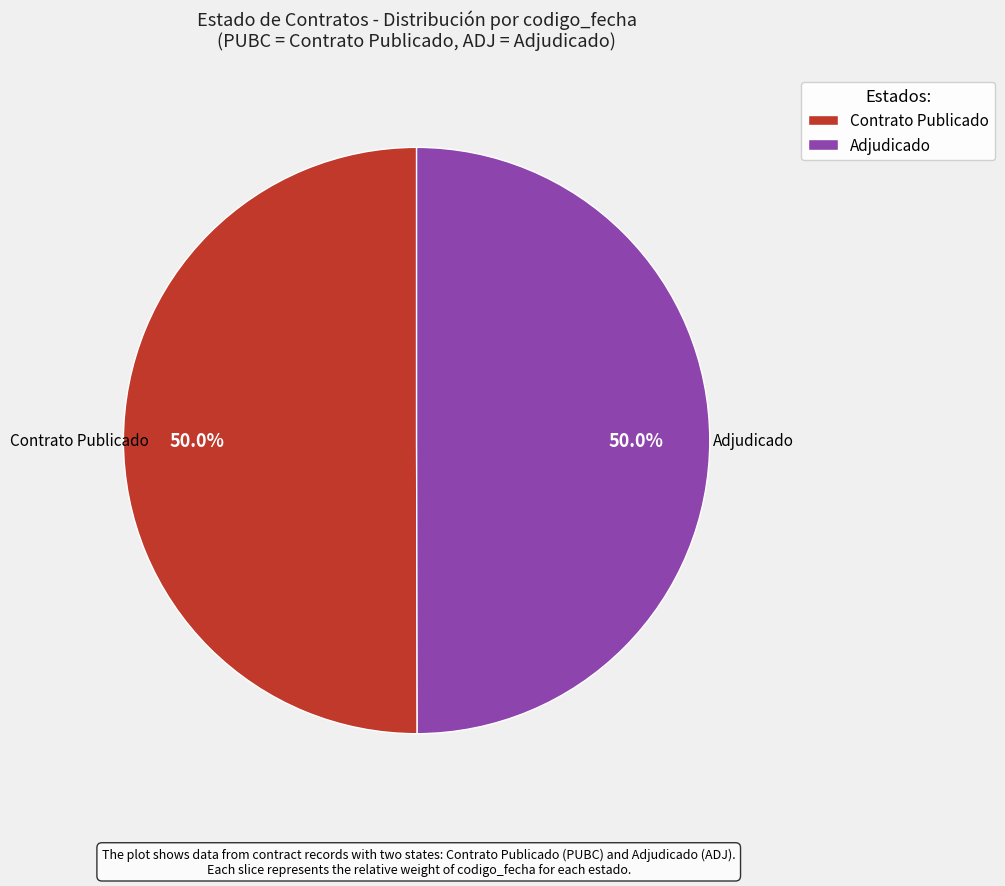

What portion of the pie excludes Adjudicado?

50.0%